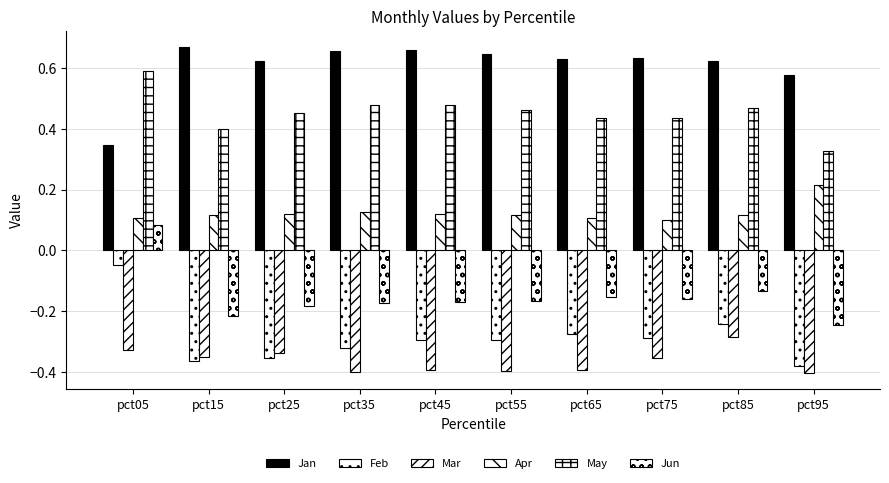

Count the number of categories in the chart.

10